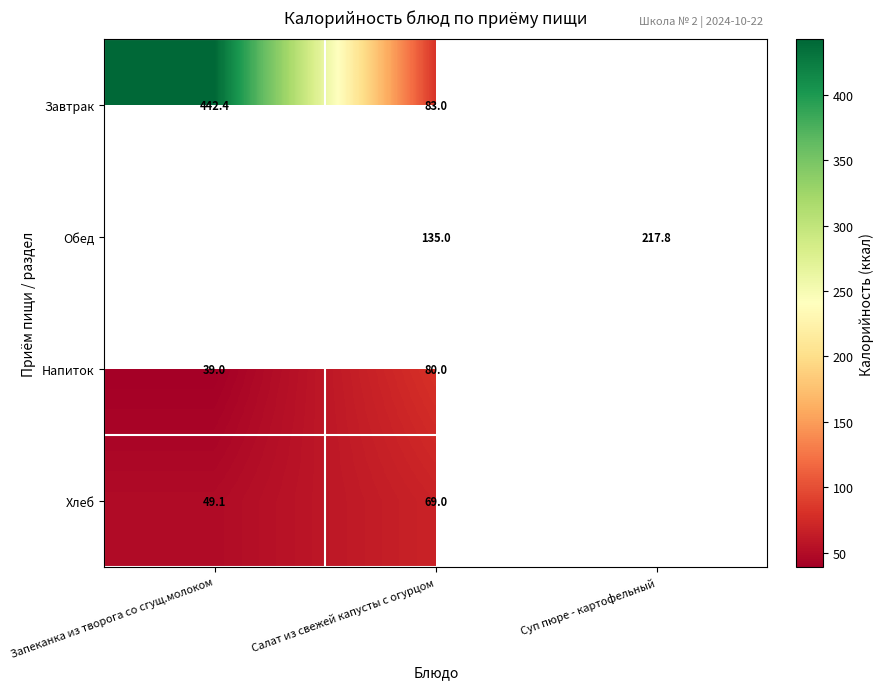

What is the difference between the highest and lowest values at Запеканка из творога со сгущ.молоком?

403.4